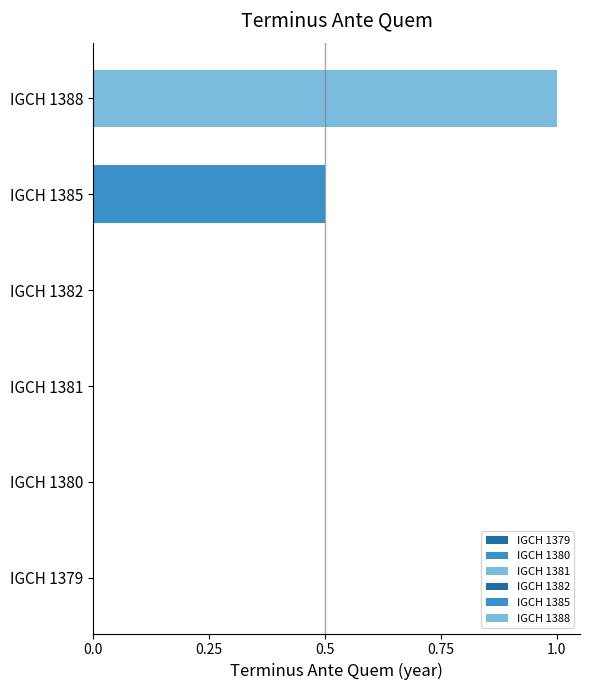

True or false: the data shows 1.3 at IGCH 1388.

False